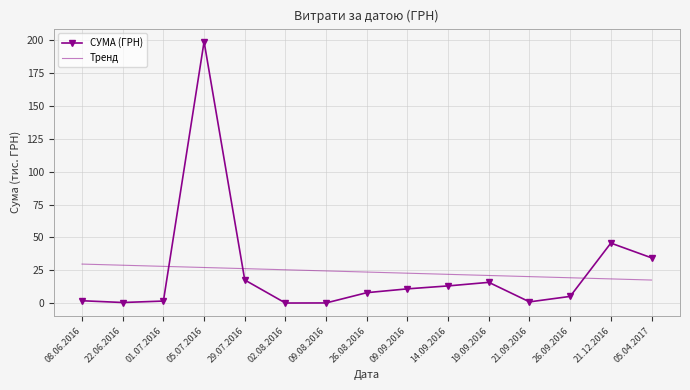

Is it true that СУМА (ГРН) equals 350.0 at 05.07.2016?

False